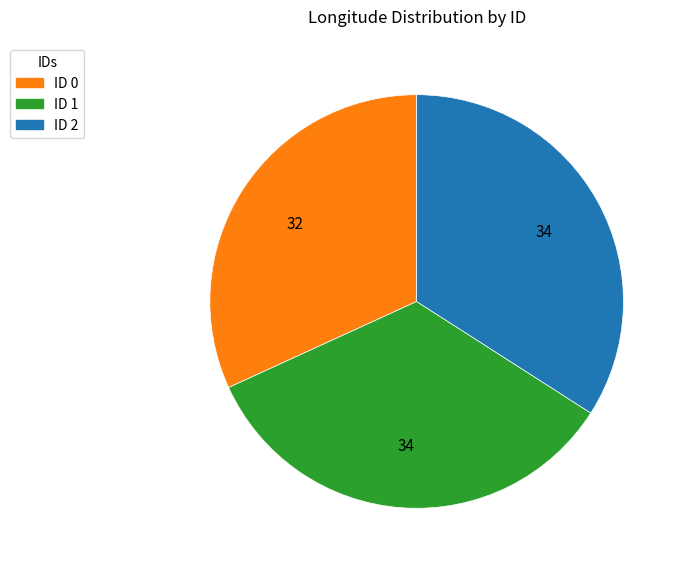

Is there any slice that represents more than half of the pie?

No